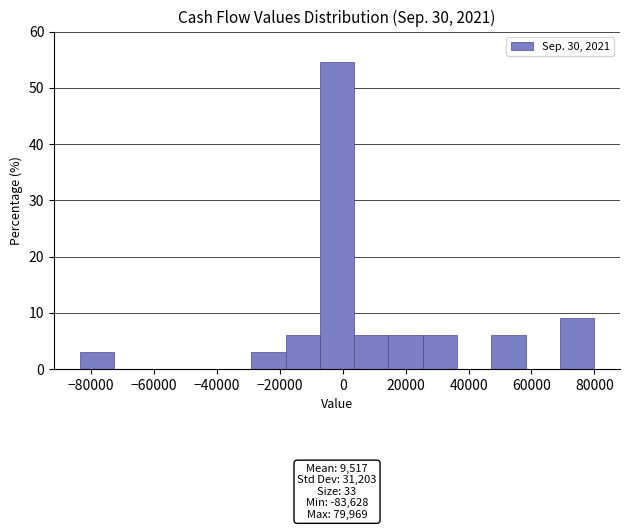

Over which range of the x-axis is the bar tallest?

-8000 to 4000